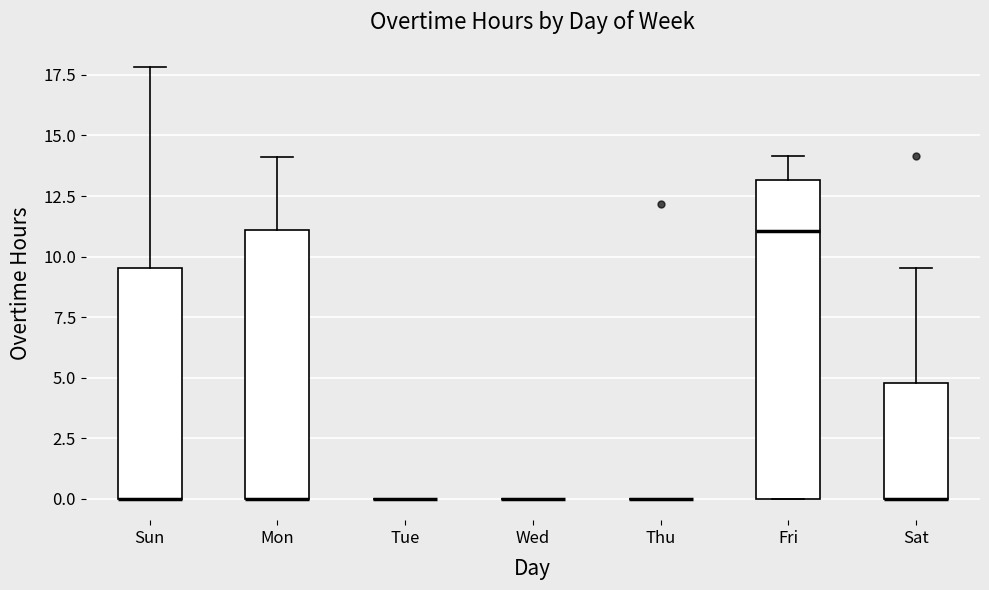

Reading left to right, transcribe this box plot: for each box, give where its median line is, the range the box spans, and where its two whiskers end, as read against the y-axis. The values are not printed on the chart, so give them approximately, as read against the axis.

Sun: median 0.0 (drawn on the box's lower edge), box 0.0 to 9.5, whiskers 0.0 to 18.0
Mon: median 0.0 (drawn on the box's lower edge), box 0.0 to 11.0, whiskers 0.0 to 14.0
Tue: box collapsed to a line at 0.0, whiskers 0.0 to 0.0
Wed: box collapsed to a line at 0.0, whiskers 0.0 to 0.0
Thu: box collapsed to a line at 0.0, whiskers 0.0 to 0.0
Fri: median 11.0, box 0.0 to 13.0, whiskers 0.0 to 14.0
Sat: median 0.0 (drawn on the box's lower edge), box 0.0 to 5.0, whiskers 0.0 to 9.5